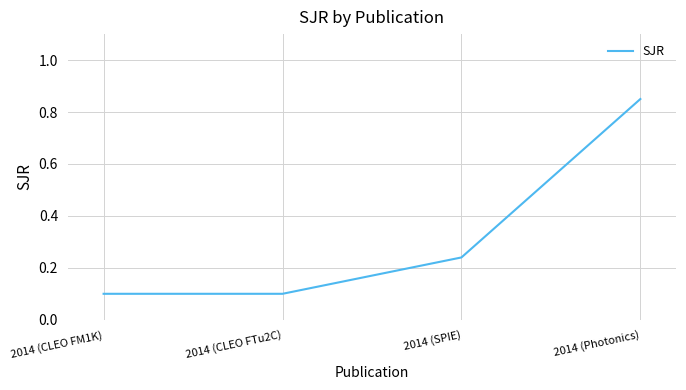

What is the sum of all values?

1.3